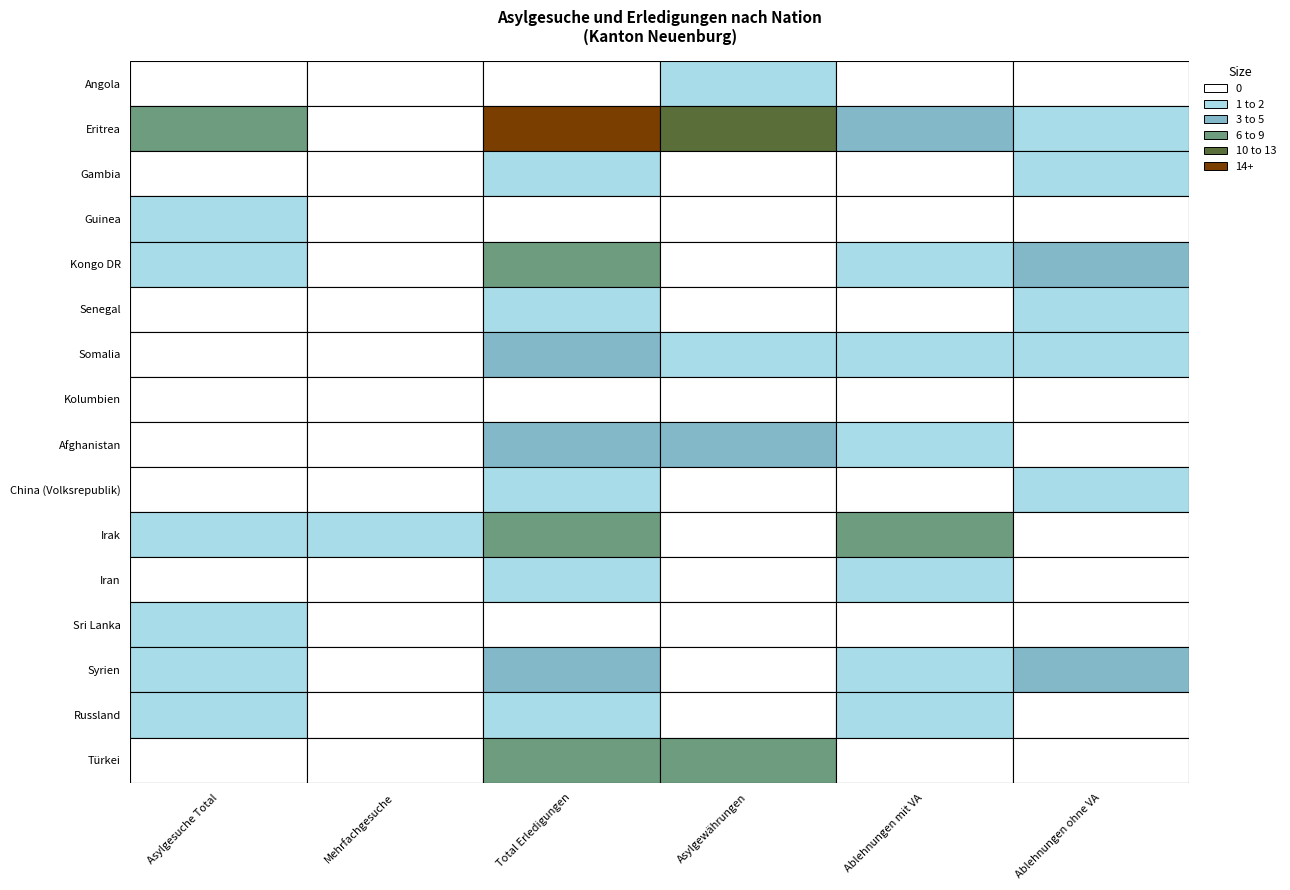

What is the maximum value shown in the chart?

17